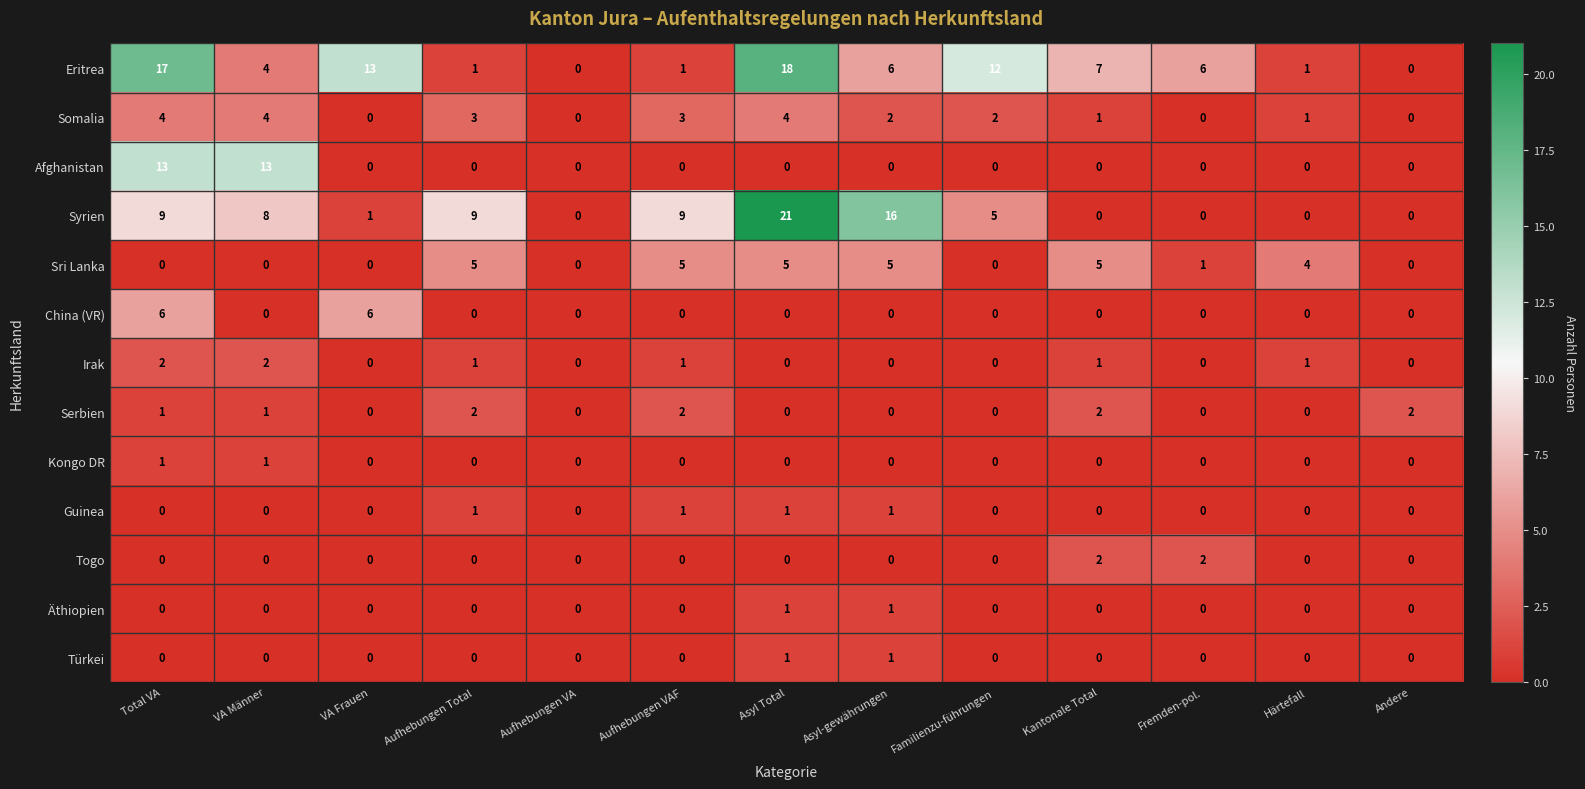

At how many categories does at least one series exceed 1?

12